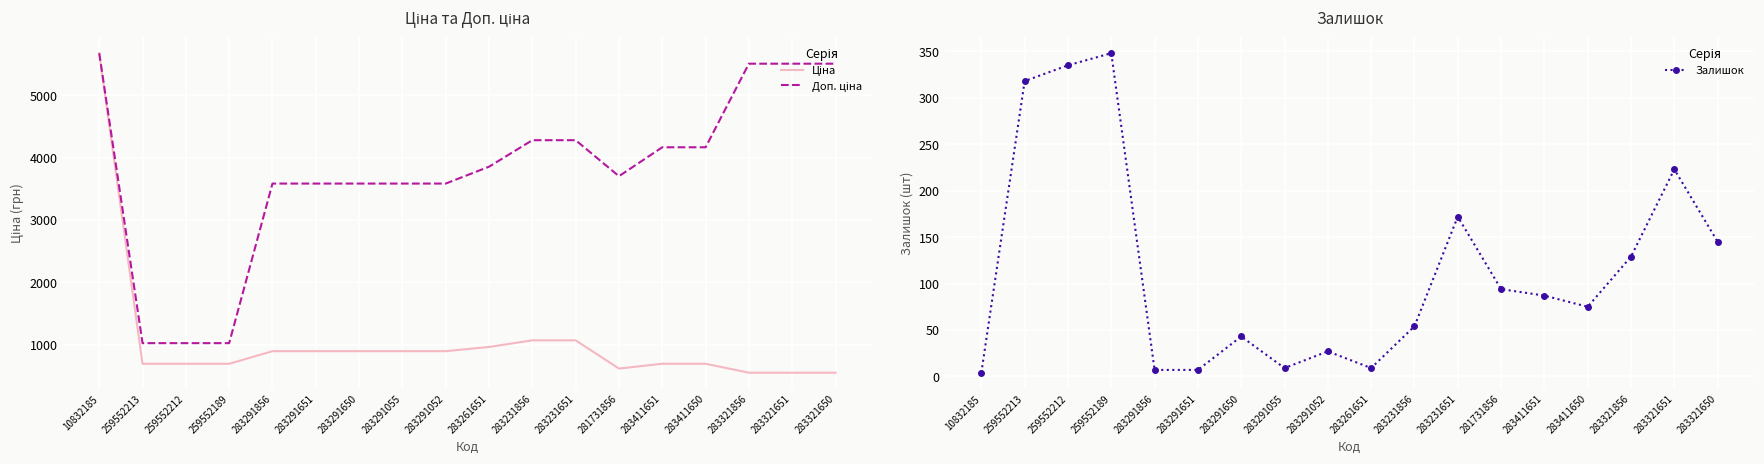

True or false: Доп. ціна and Ціна intersect in this chart.

False